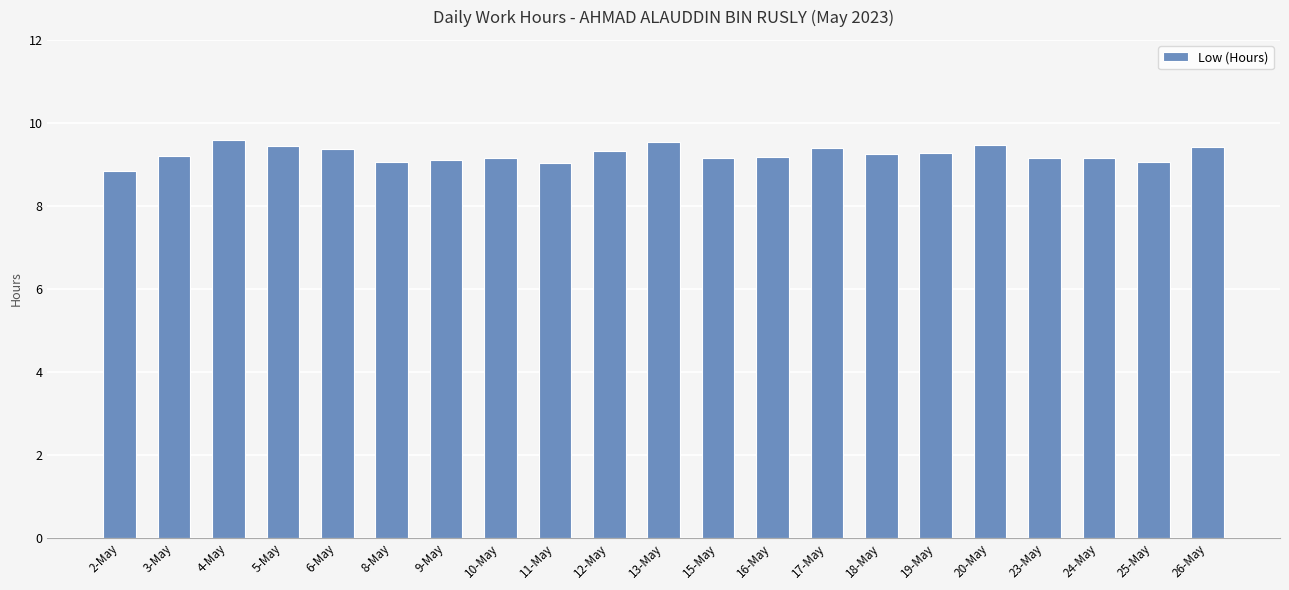

What is the label of the 15th bar from the right?

9-May